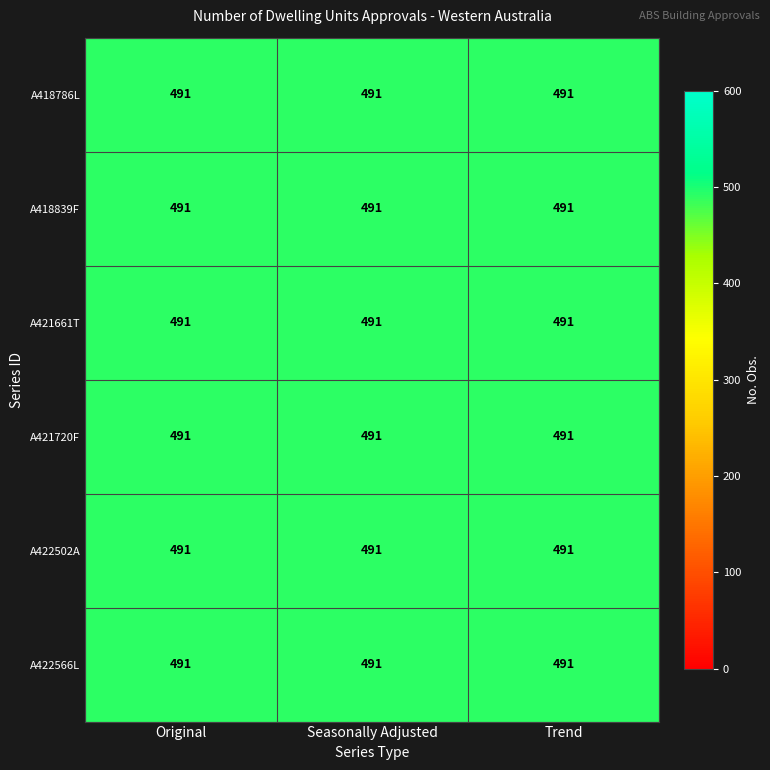

What is the total value across all series at 1?

1473